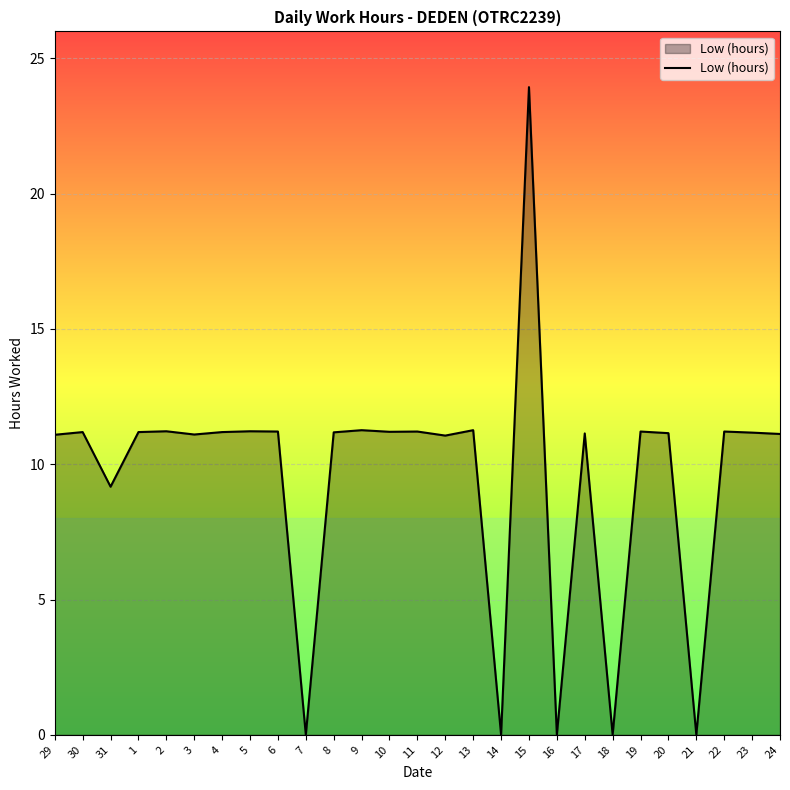

The chart shows a value of 11.2 at 23. True or false?

True